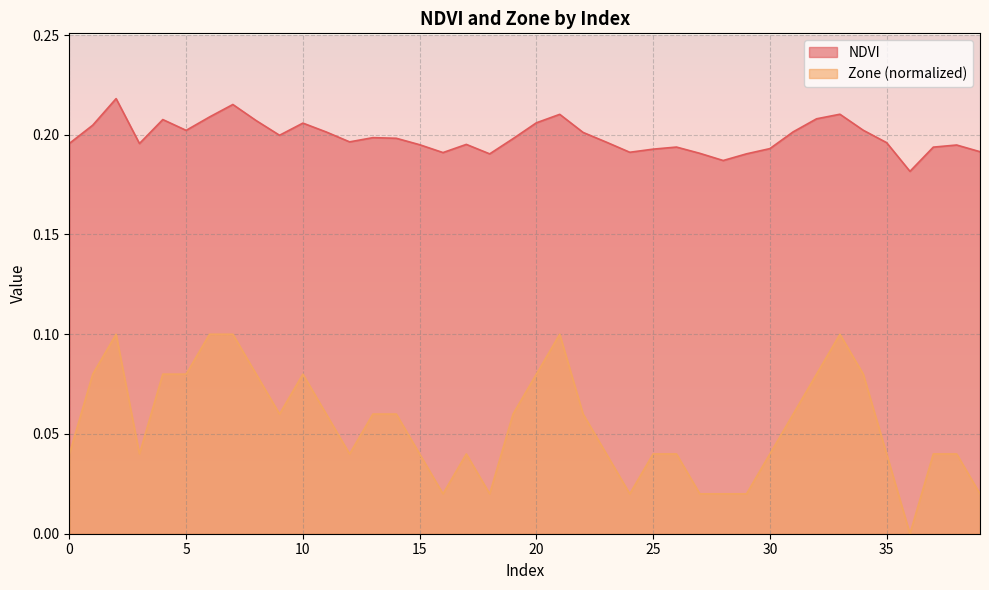

List the series in order of their peak value, highest first.

NDVI, Zone (normalized)